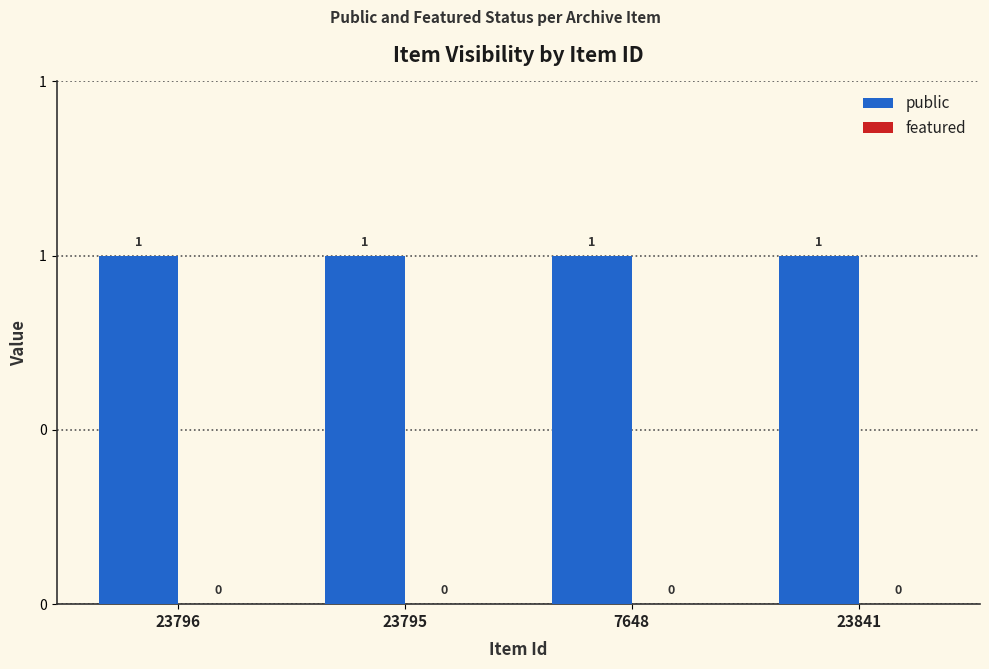

Reading left to right, what are all the values shown in this chart?

public: 23796=1	23795=1	7648=1	23841=1
featured: 23796=0	23795=0	7648=0	23841=0